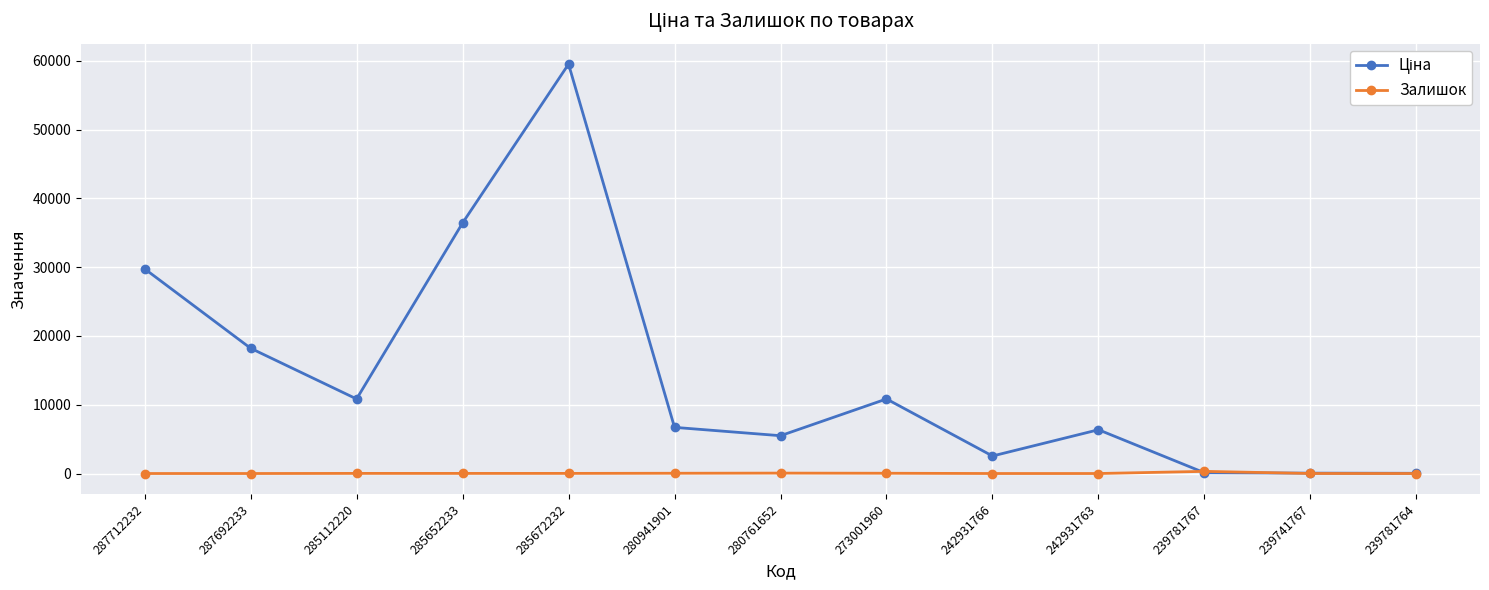

True or false: Залишок has a value of 17.0 at 285672232.

True